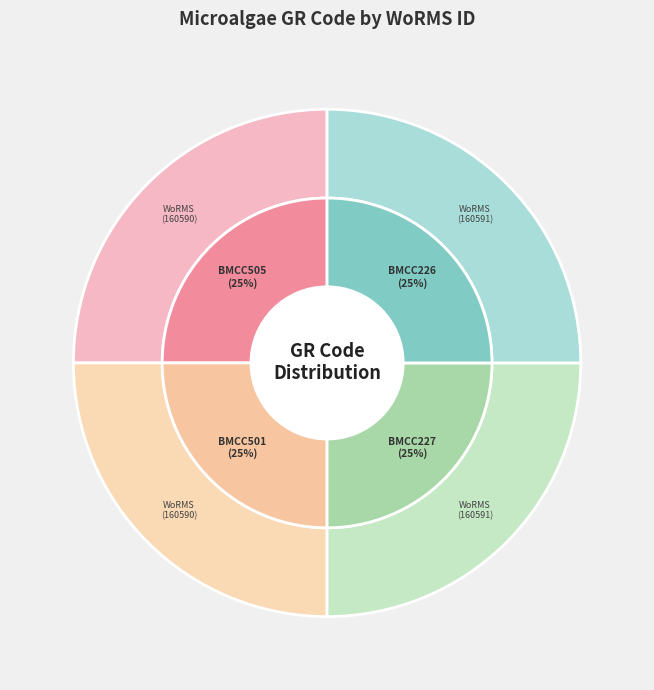

To the nearest percent, what portion does BMCC227 represent?

25%